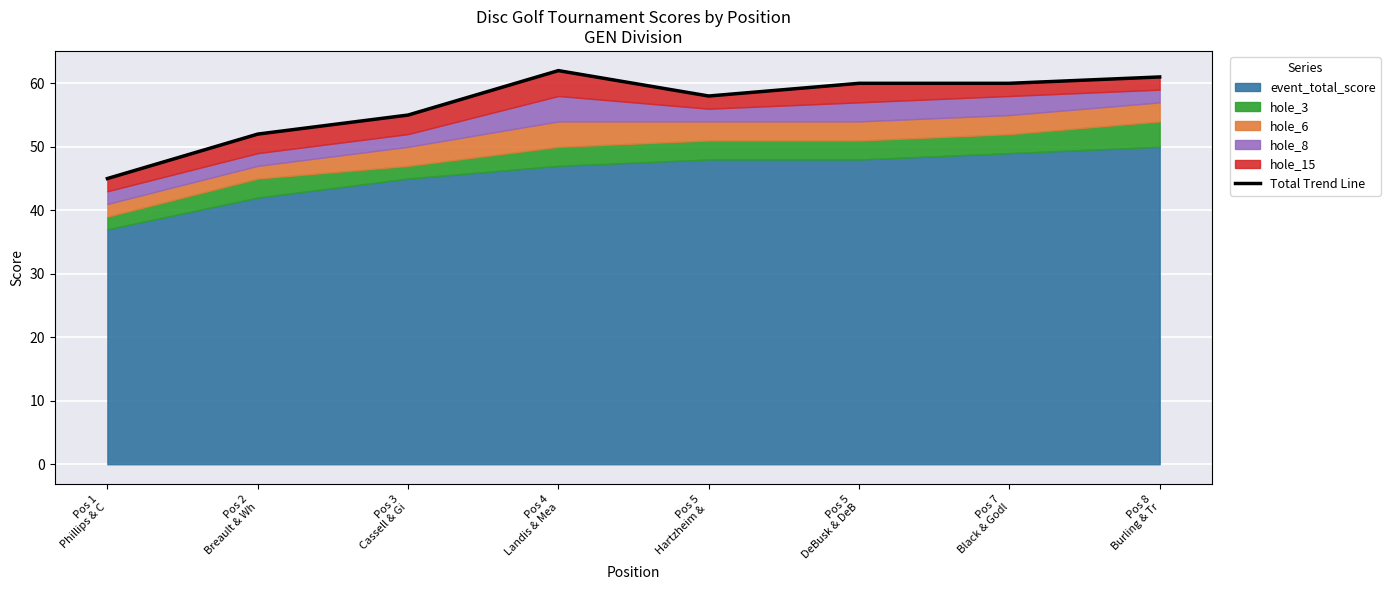

List the labels in order of value, smallest first.

Pos 1
Phillips & C, Pos 2
Breault & Wh, Pos 3
Cassell & Gi, Pos 5
Hartzheim & , Pos 5
DeBusk & DeB, Pos 7
Black & Godl, Pos 8
Burling & Tr, Pos 4
Landis & Mea